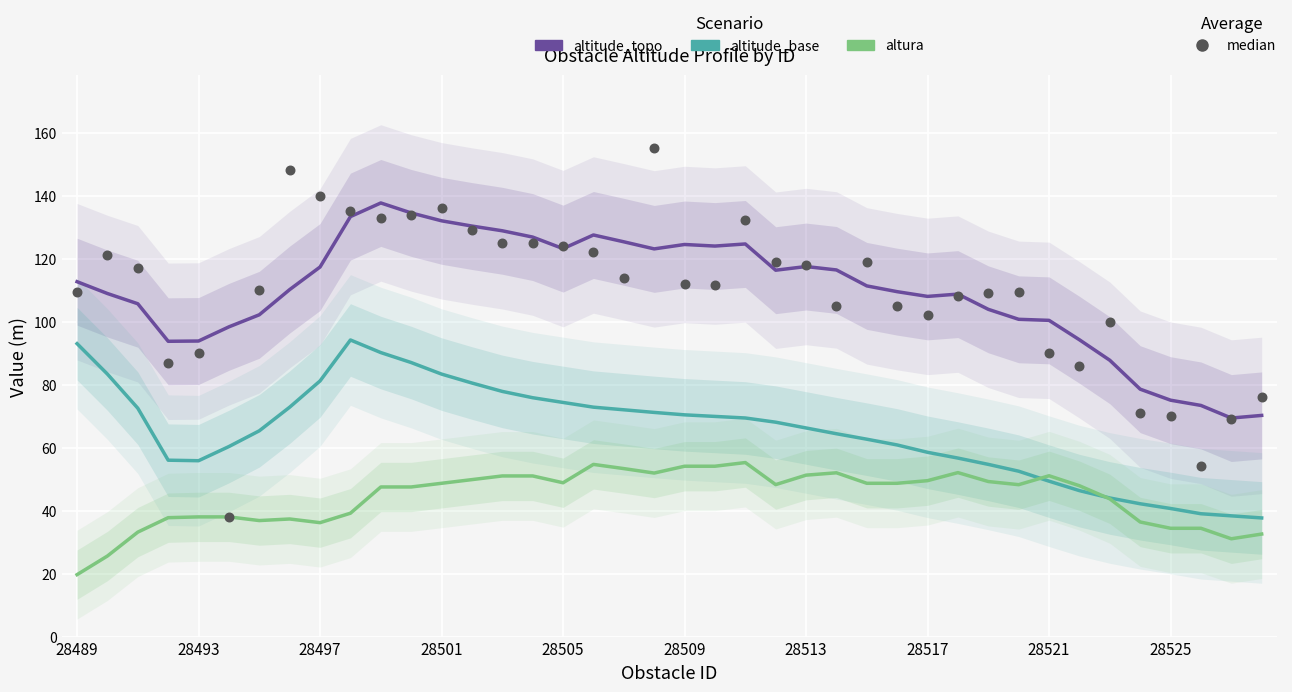

Is the value of median at 28509 greater than the value of altitude_base at 17?

No